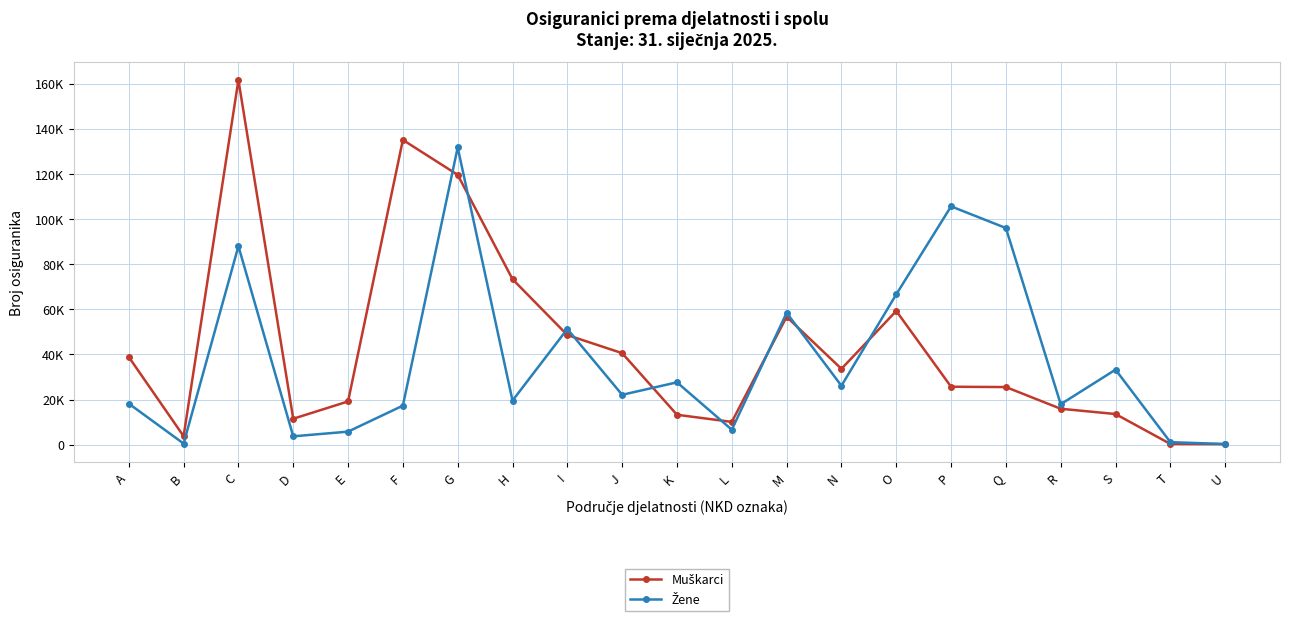

Where does the Žene series first go above 22090?

C